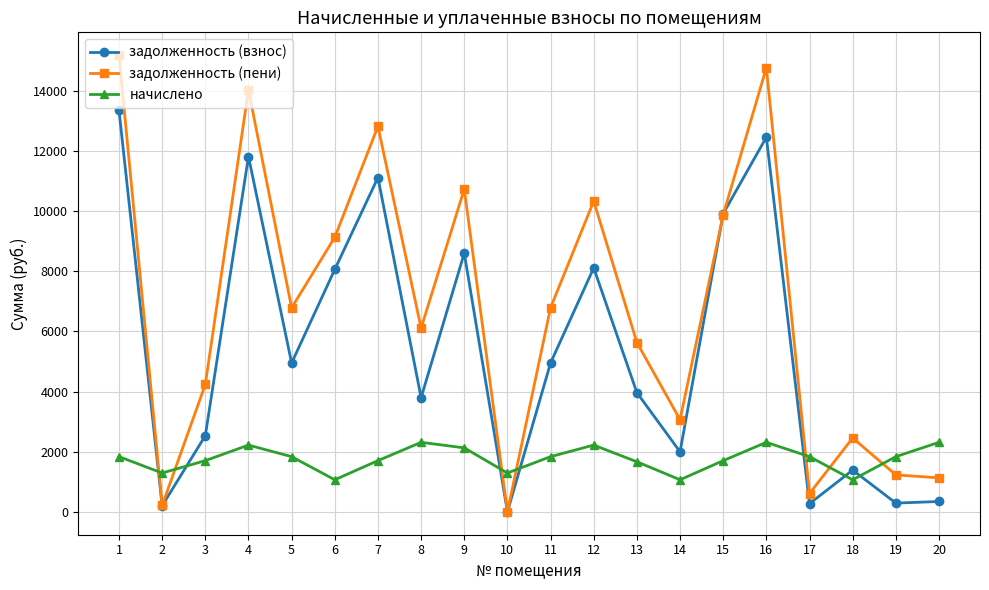

Does the chart have visible grid lines?

Yes